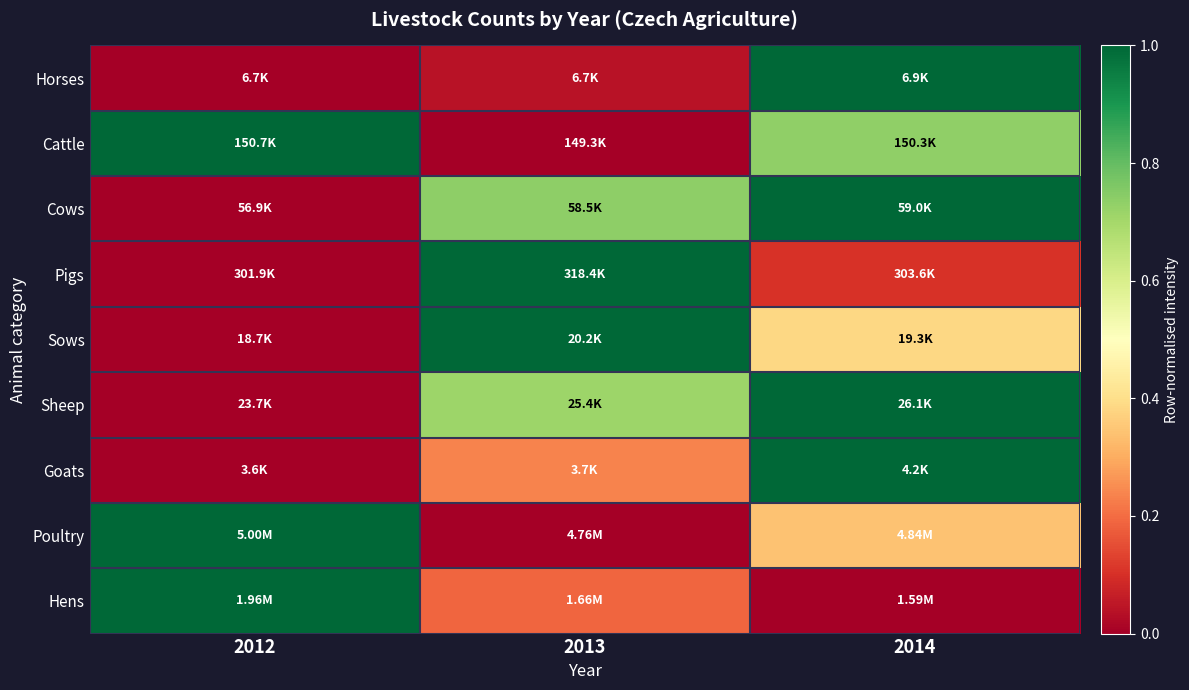

Reading left to right, what are all the values shown in this chart?

Horses: 2012=0.0	2013=0.0	2014=1.0
Cattle: 2012=1.0	2013=0.0	2014=0.7
Cows: 2012=0.0	2013=0.7	2014=1.0
Pigs: 2012=0.0	2013=1.0	2014=0.1
Sows: 2012=0.0	2013=1.0	2014=0.4
Sheep: 2012=0.0	2013=0.7	2014=1.0
Goats: 2012=0.0	2013=0.2	2014=1.0
Poultry: 2012=1.0	2013=0.0	2014=0.3
Hens: 2012=1.0	2013=0.2	2014=0.0